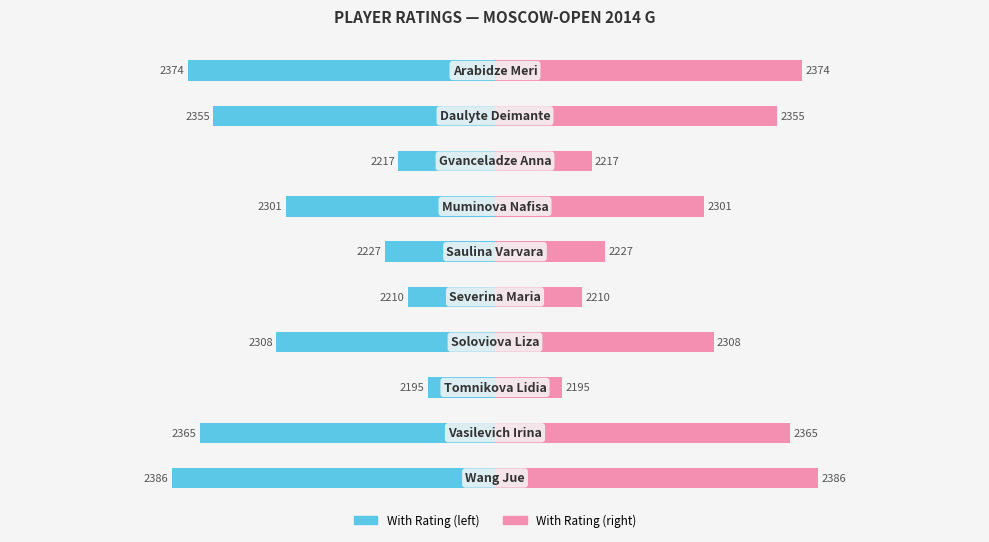

List the labels in order of value, largest first.

7, 5, 2, 4, 3, 6, 1, 8, 0, 9